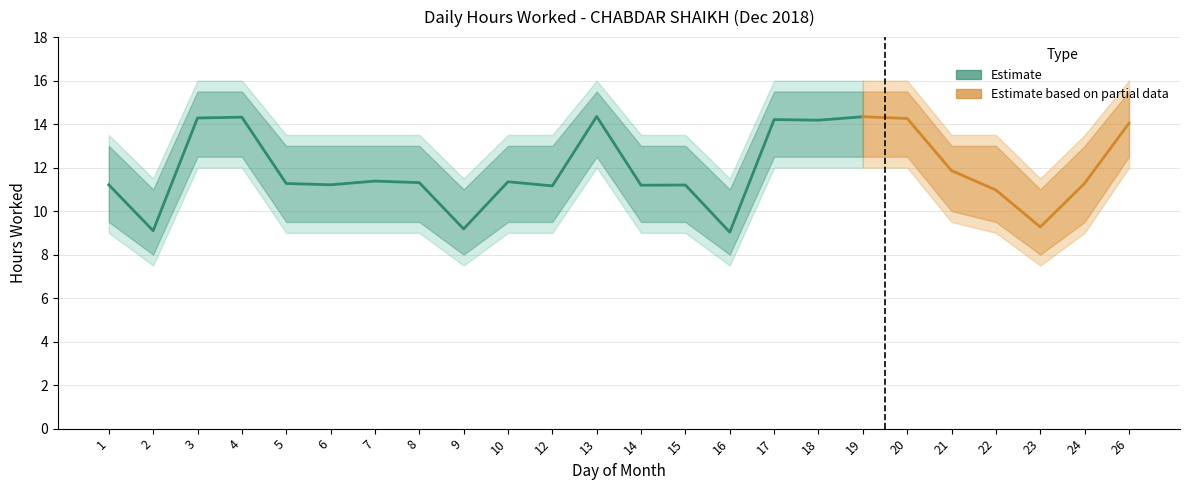

The value of Lower Band at 1 is 9.0. True or false?

True